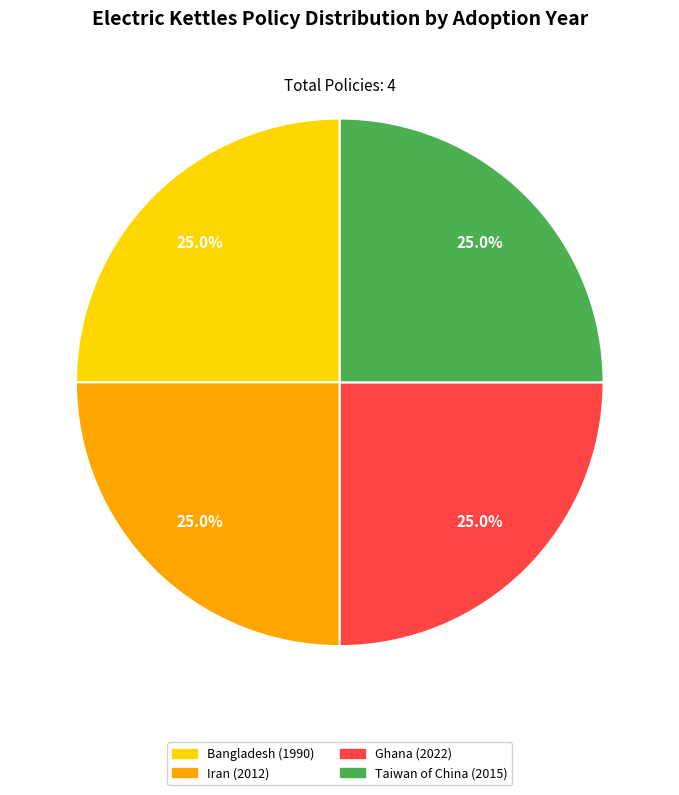

How many segments does this pie chart have?

4